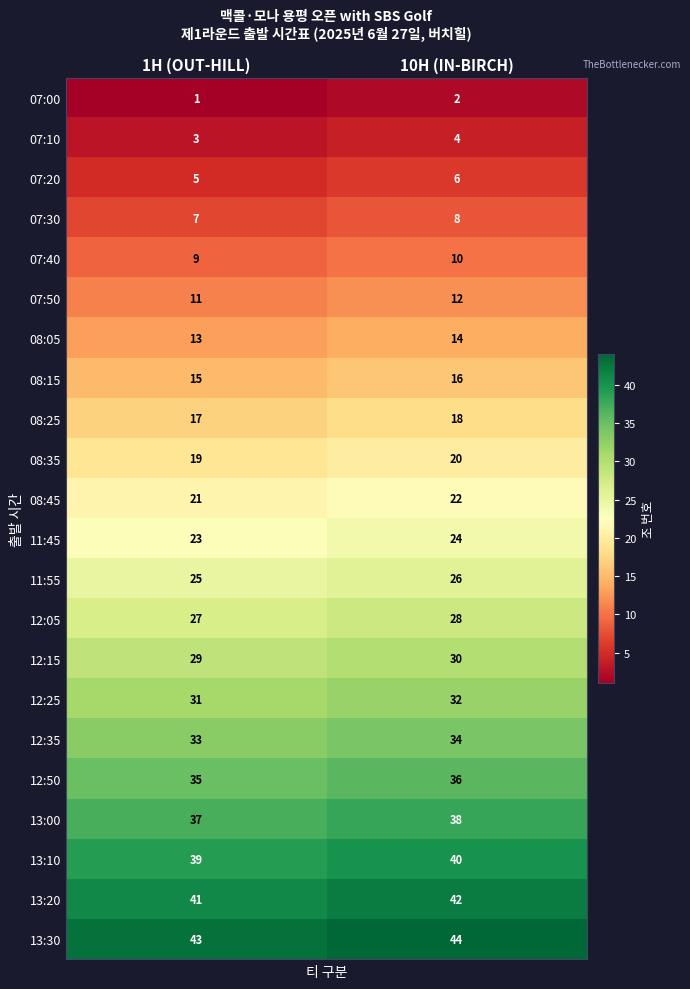

What is the sum of all 11:45 values?

47